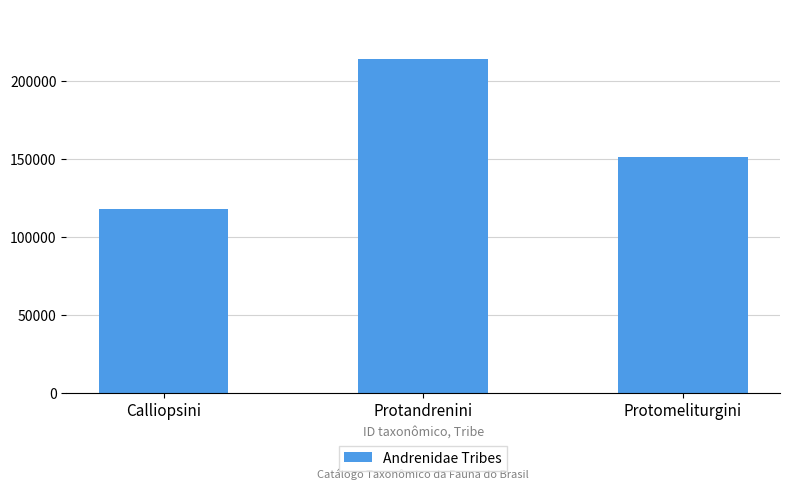

Reading left to right, list all the values displayed in this chart.

117990	214058	151135